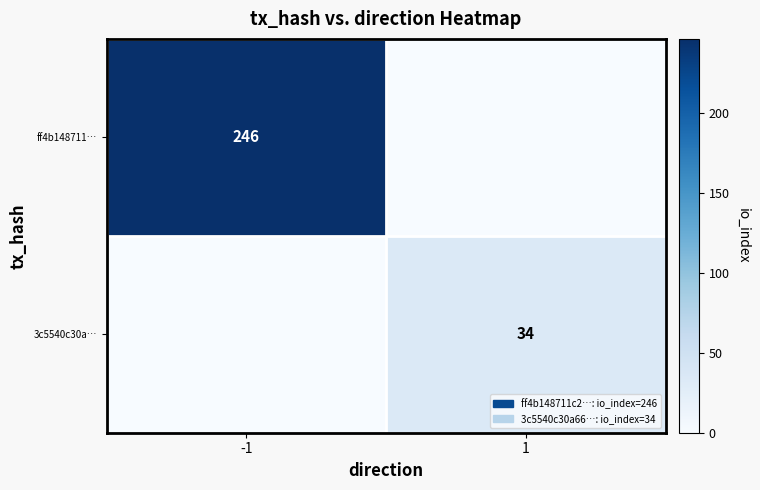

What is the total value across all series at 1?

34